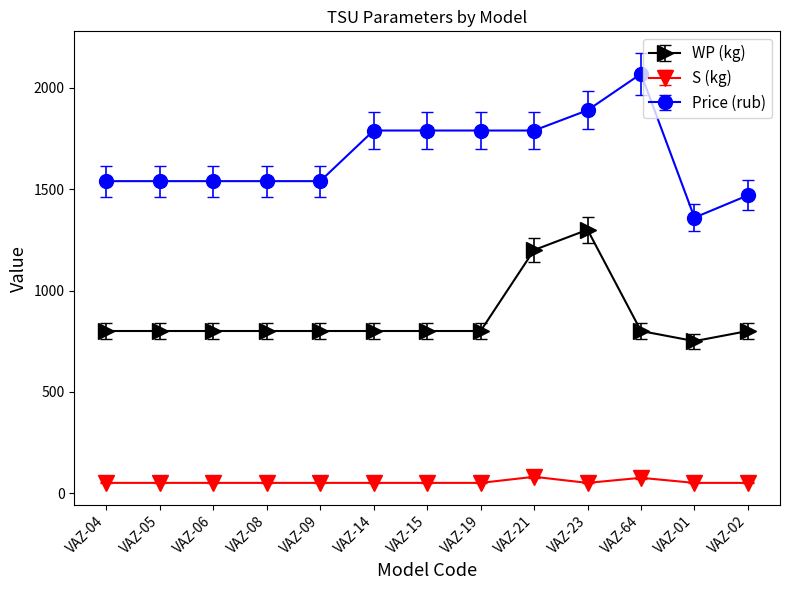

What is the spread (max minus min) of values at VAZ-01?

1310